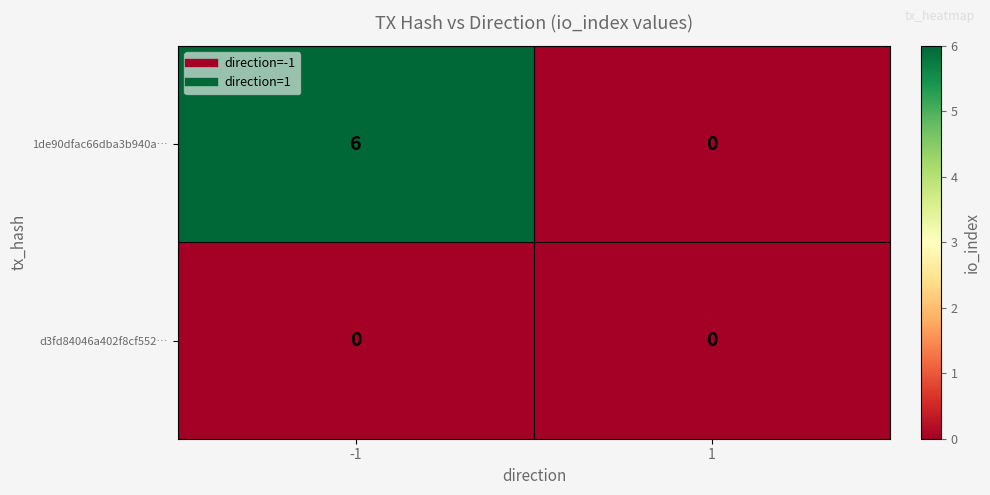

Reading left to right, extract all data points from this chart.

1de90dfac66dba3b940a…: 6	0
d3fd84046a402f8cf552…: 0	0